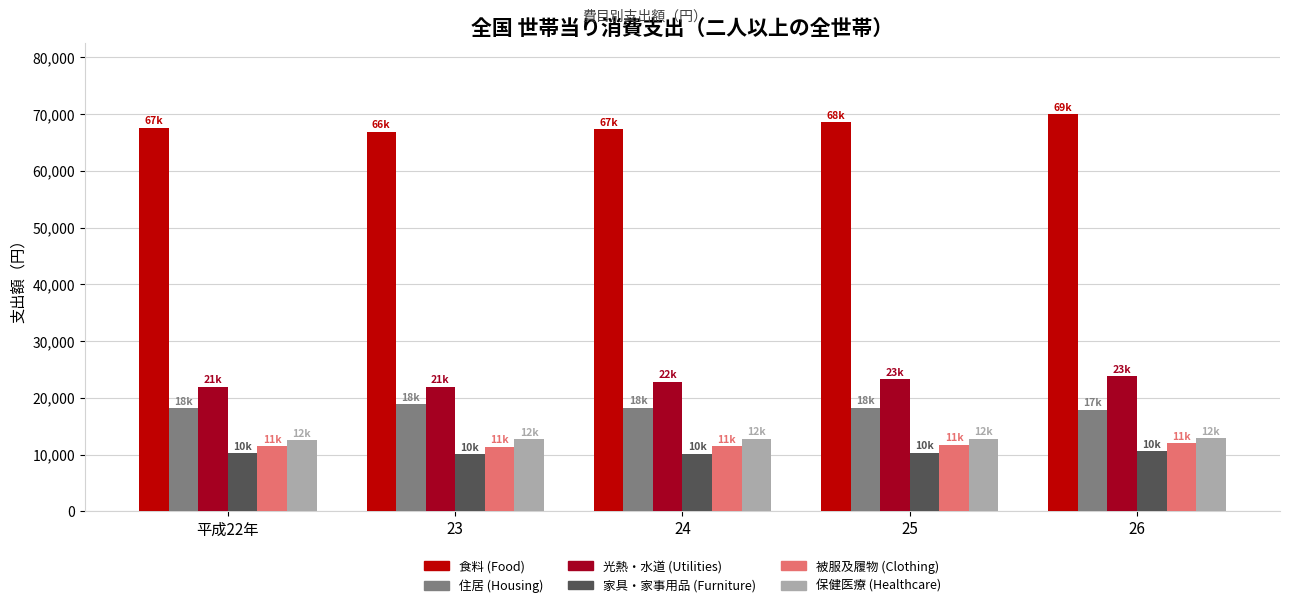

What is the total value across all series at 平成22年?

141973